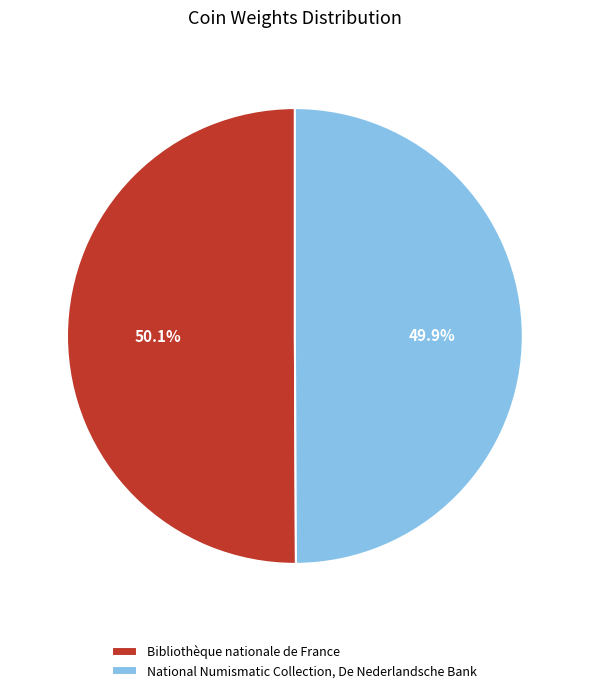

How many slices are in this pie chart?

2